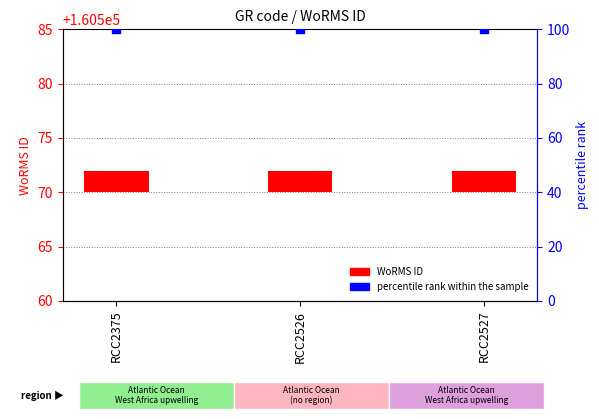

What is the total value across all series at RCC2527?

102